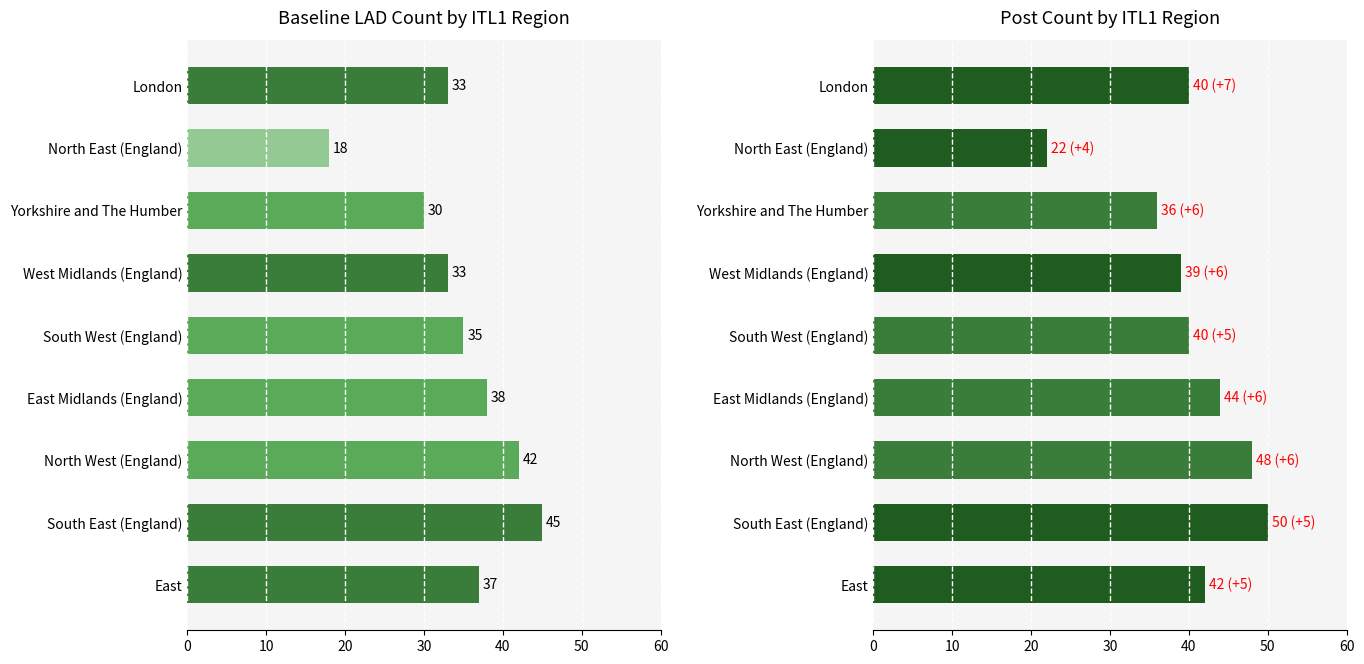

What is the difference between the second highest and second lowest values in the Baseline LAD Count series?

12